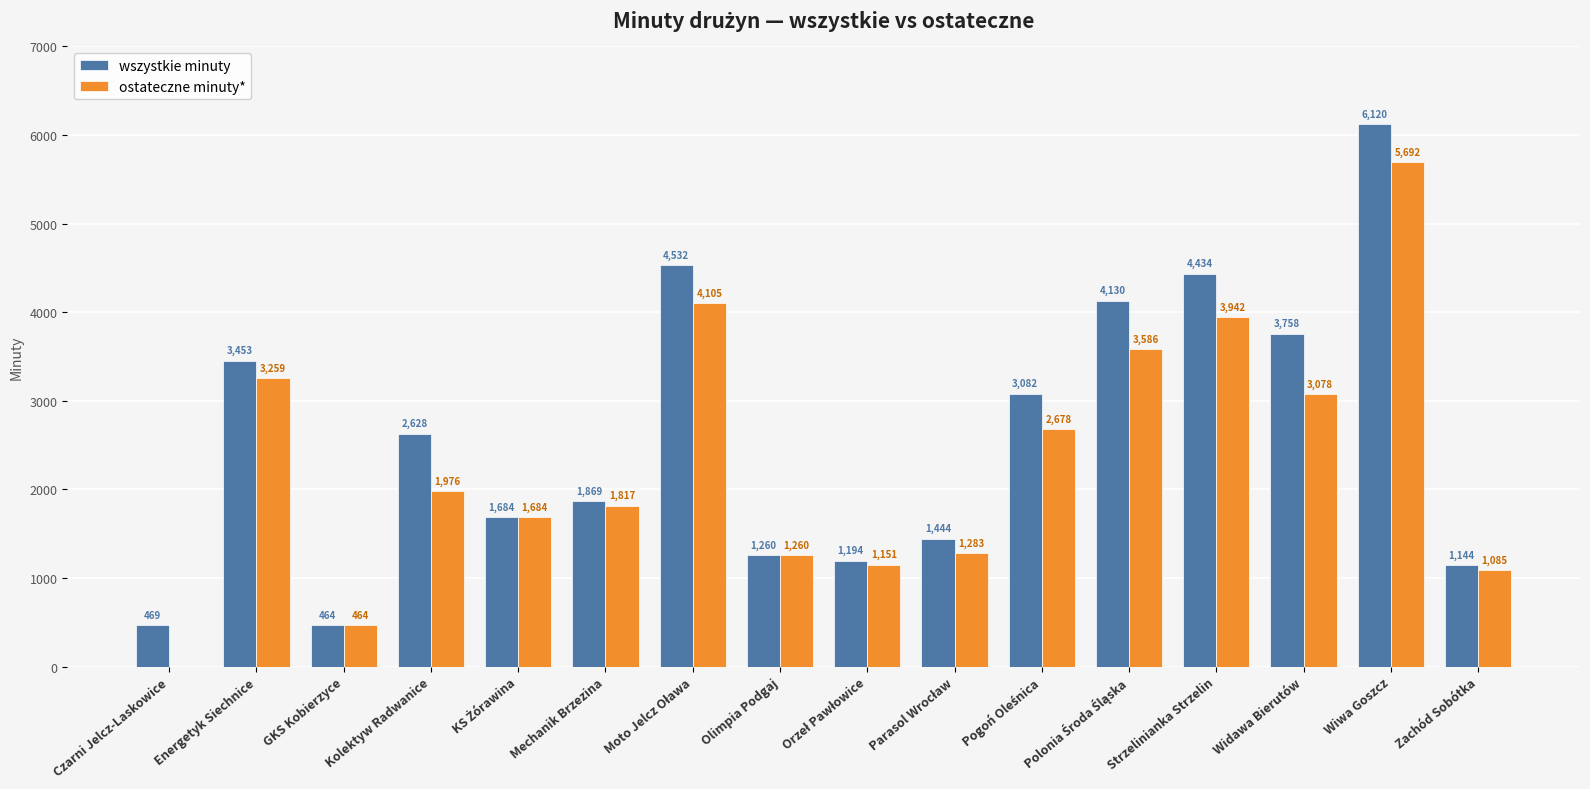

What is the sum of all ostateczne minuty* values?

37060